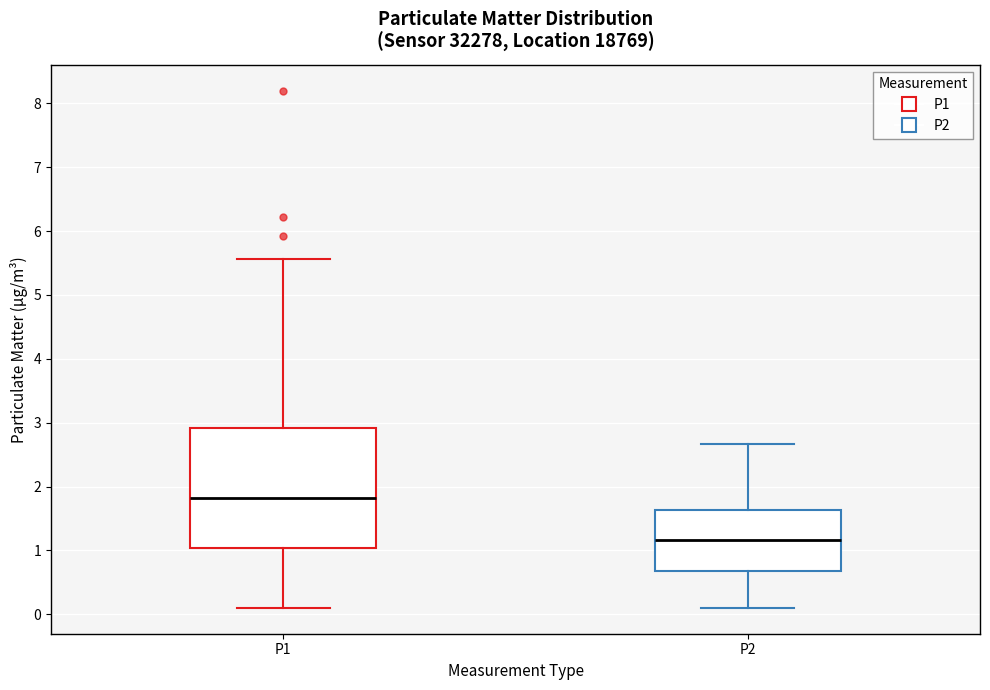

Which box is the tallest, from its lower edge to its upper edge?

P1